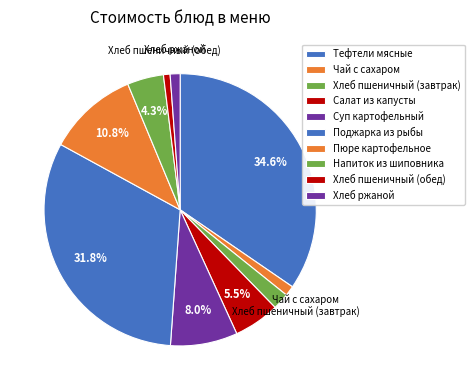

How many segments does this pie chart have?

10